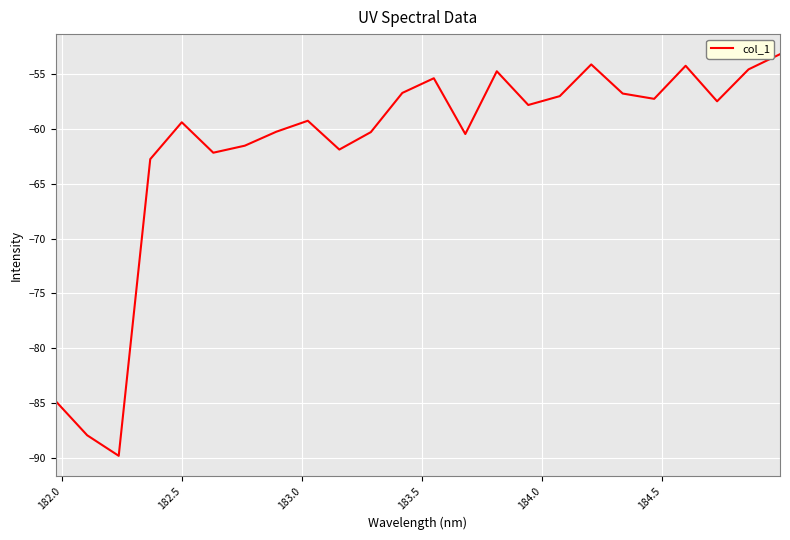

What is the greatest value displayed?

-53.2